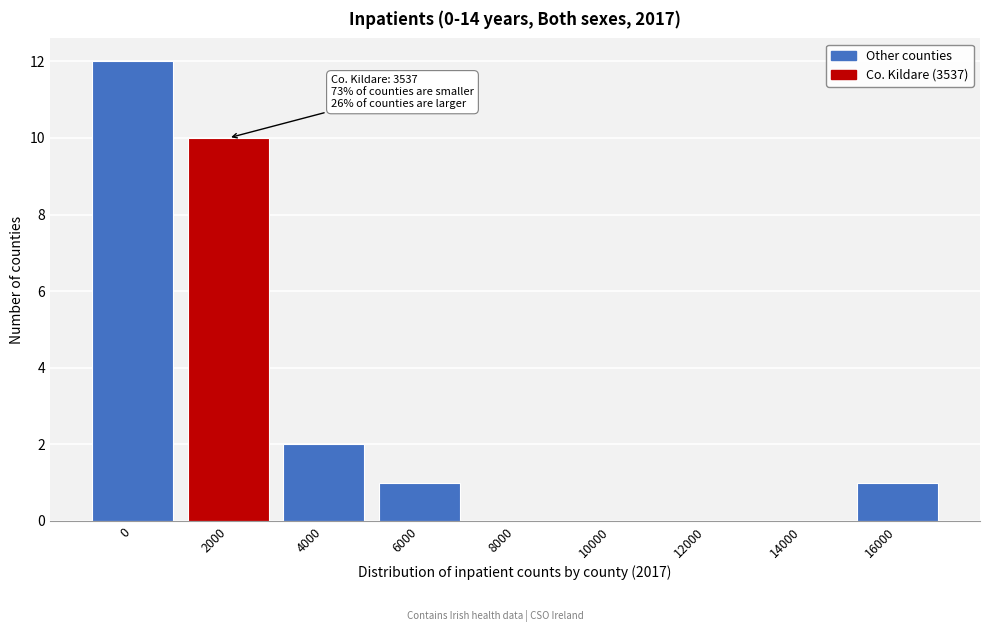

Reading left to right, list all the values displayed in this chart.

0=12	2000=10	4000=2	6000=1	8000=0	10000=0	12000=0	14000=0	16000=1